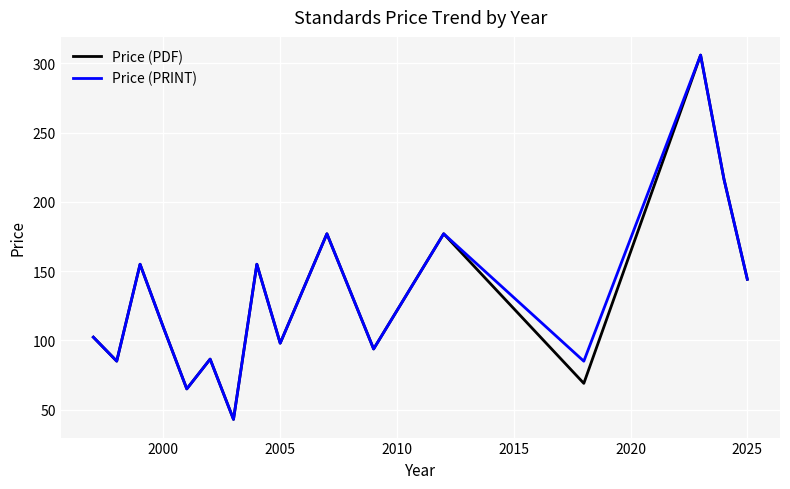

What are all the series names shown in the legend?

Price (PDF), Price (PRINT)